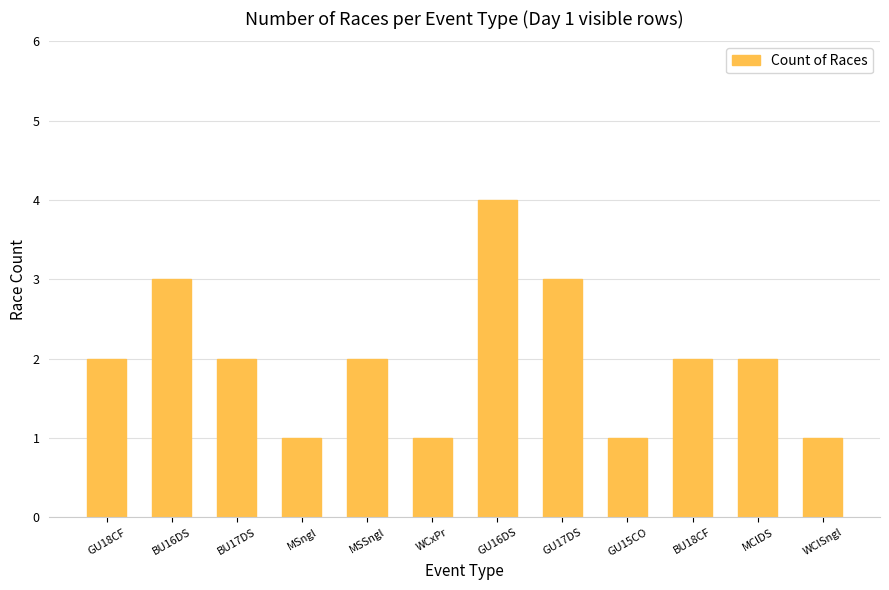

The value at BU17DS is 2. True or false?

True